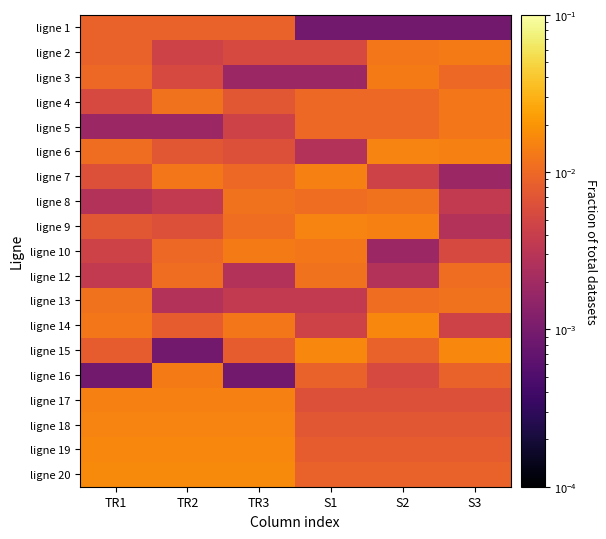

Between S2 and TR2, which is larger?

TR2